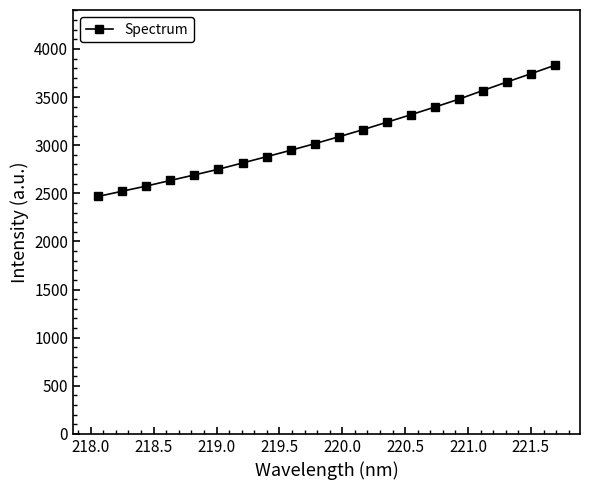

What is the difference between the maximum and minimum values?

1362.6